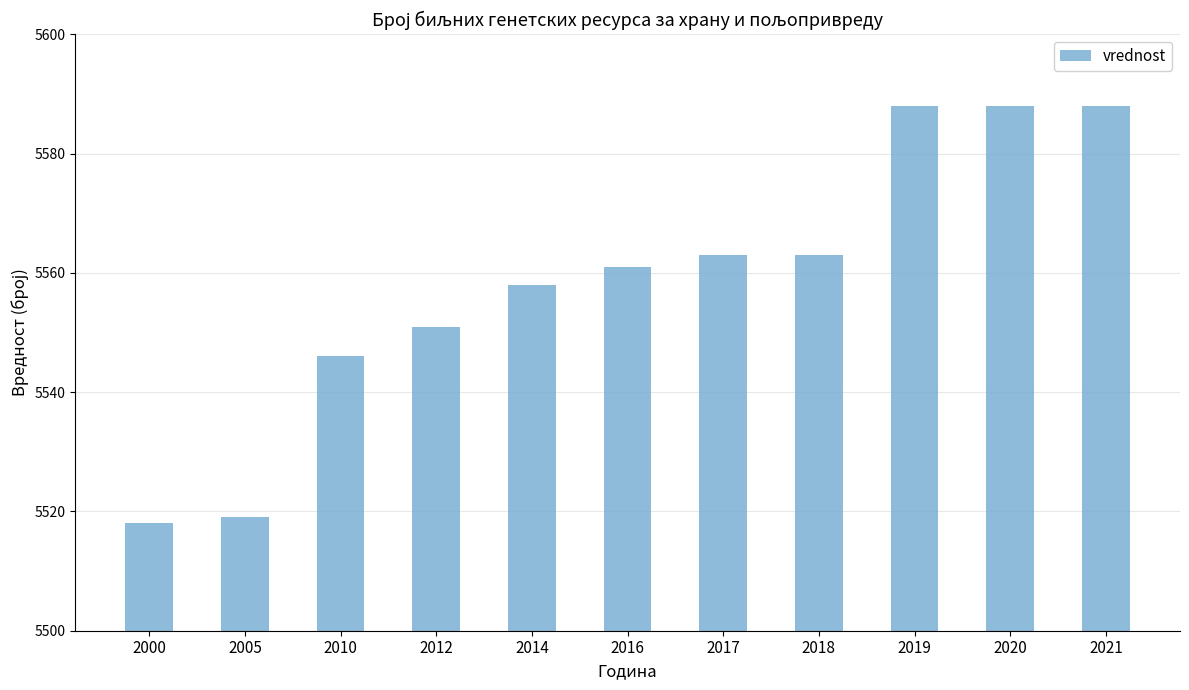

What is the maximum value shown in the chart?

5588